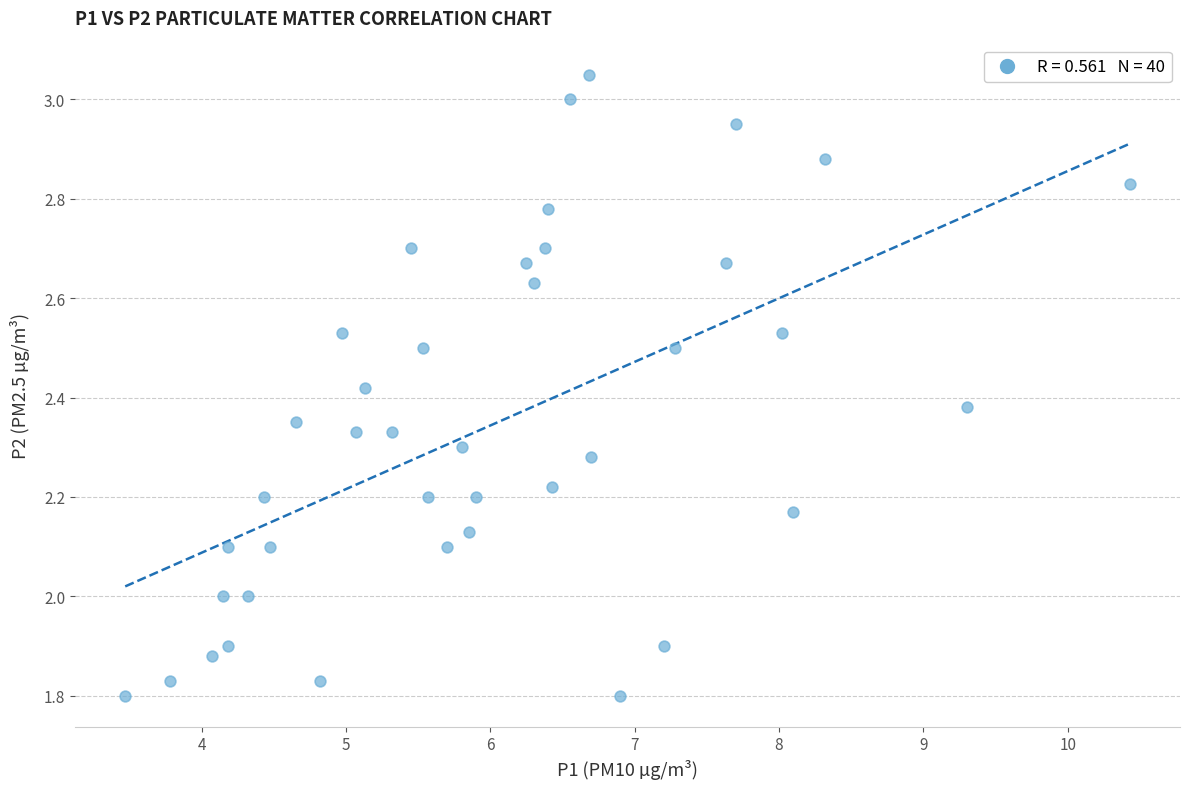

What is the range of X values (max minus min)?

7.0